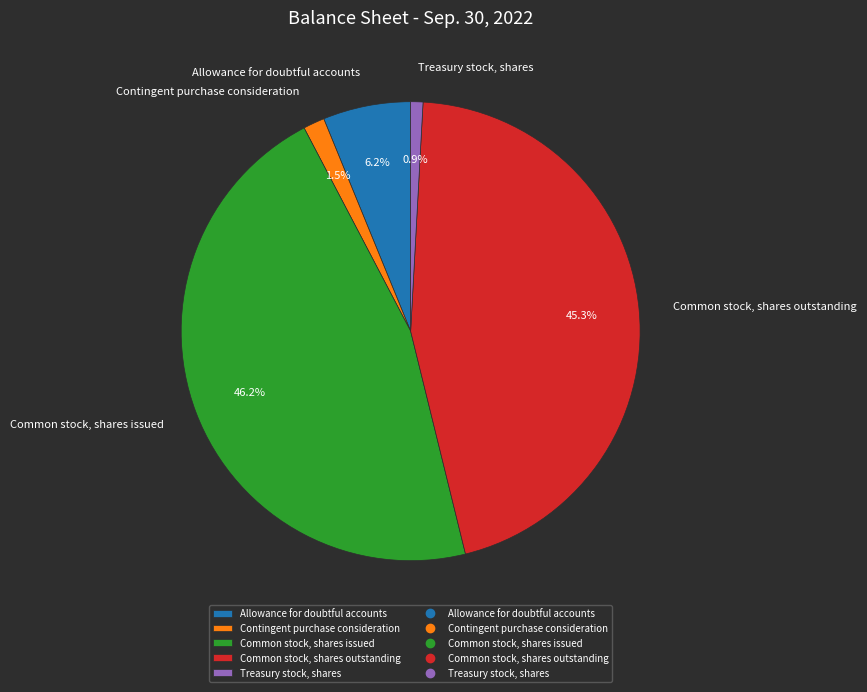

Rank the categories by value from highest to lowest.

Common stock, shares issued, Common stock, shares outstanding, Allowance for doubtful accounts, Contingent purchase consideration, Treasury stock, shares